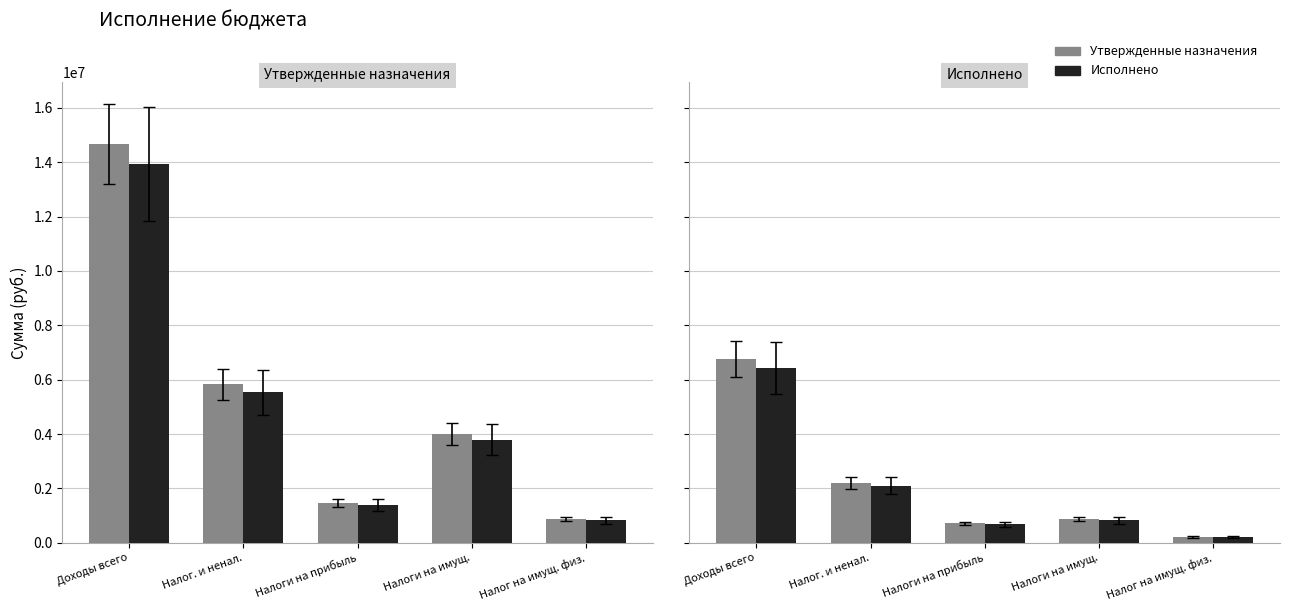

What is the maximum value for Исполнено?

6422742.7